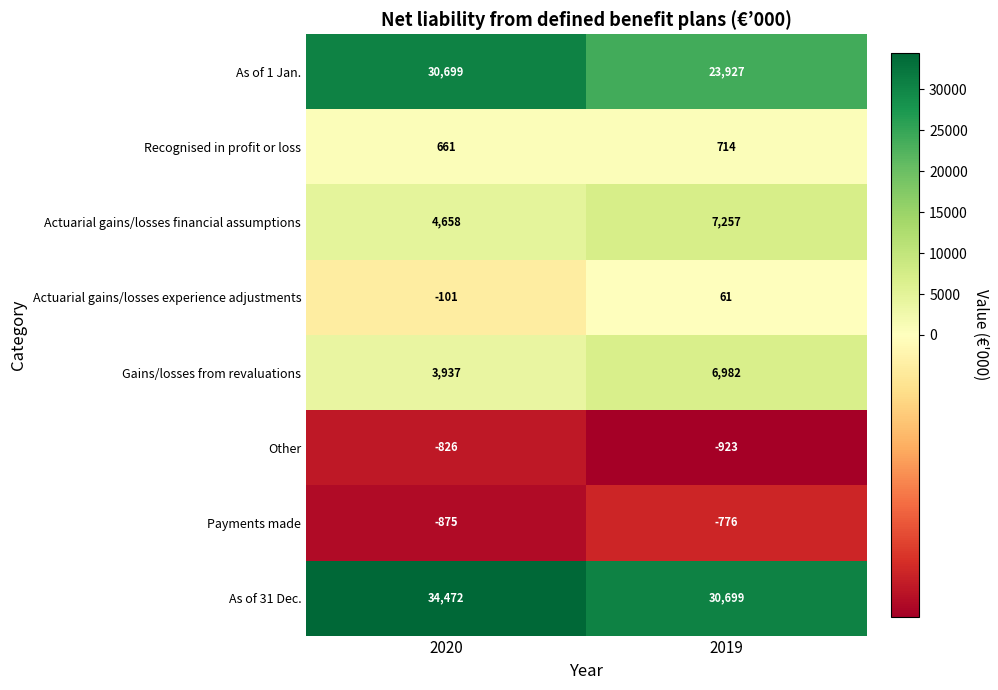

What is the minimum value shown in the chart?

-923